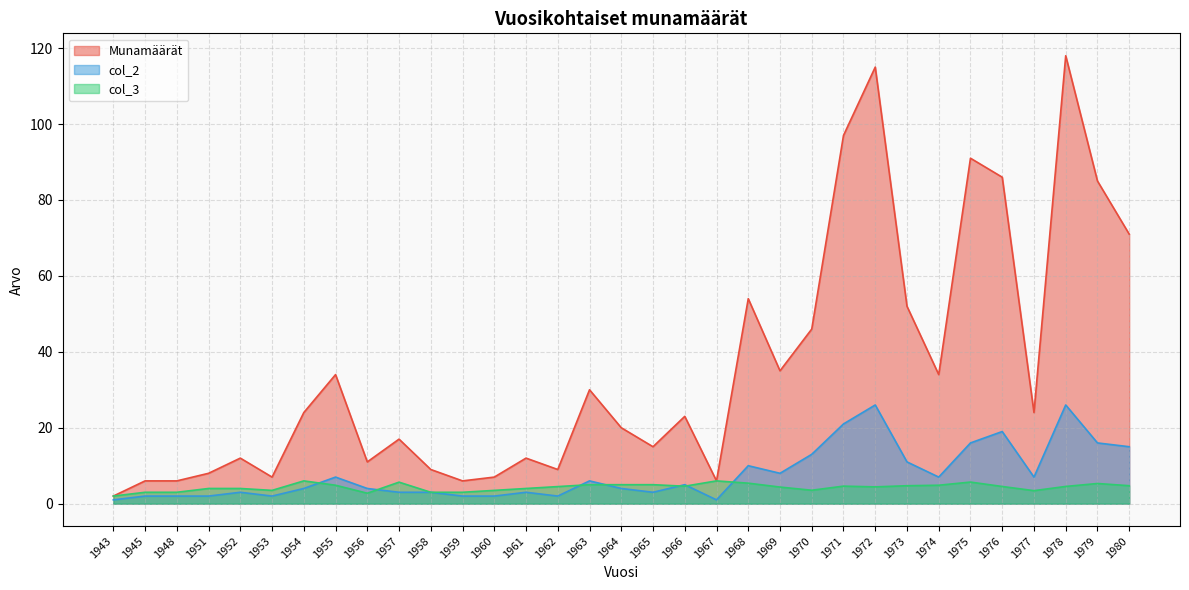

True or false: col_2 and Munamäärät cross at least once.

False